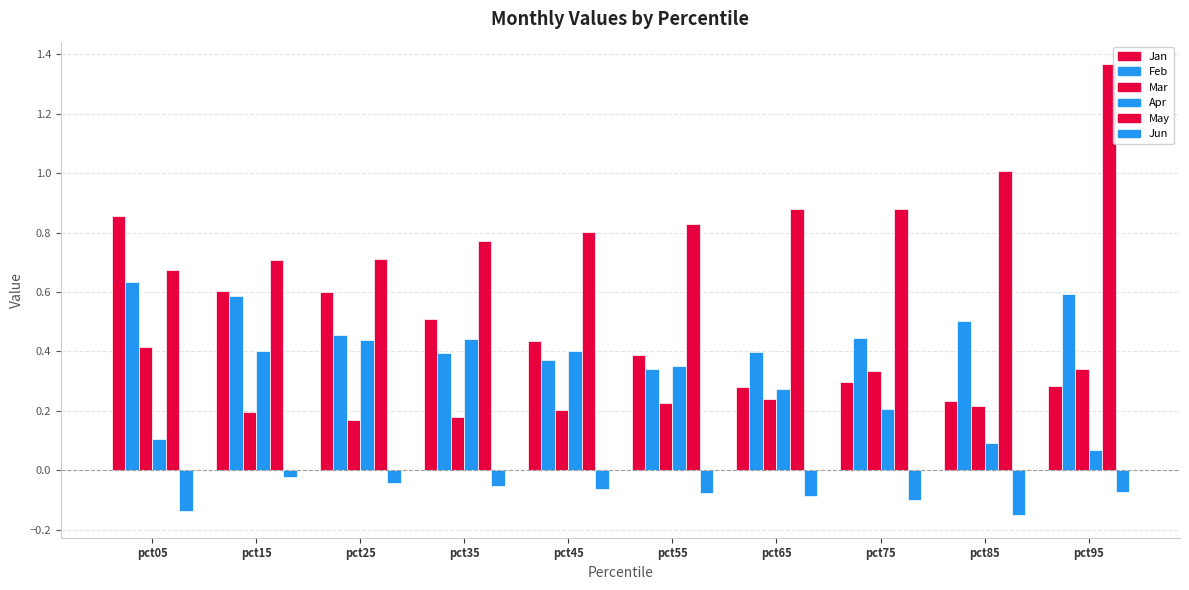

How many categories are shown in the chart?

10